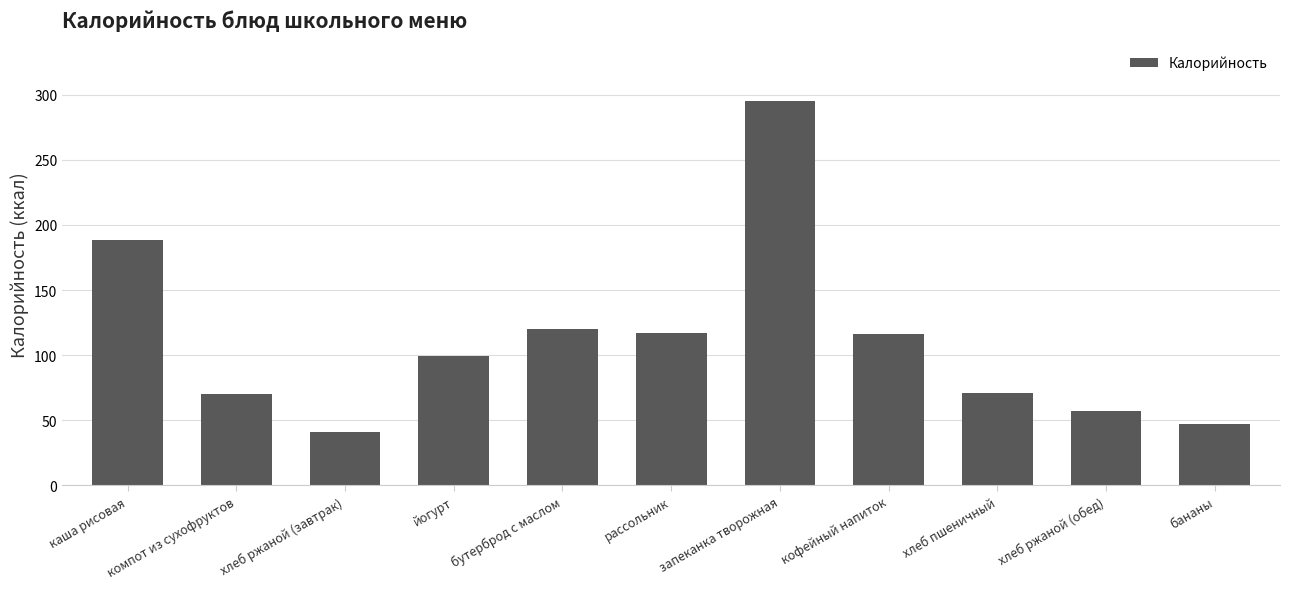

How many bars are there in total?

11